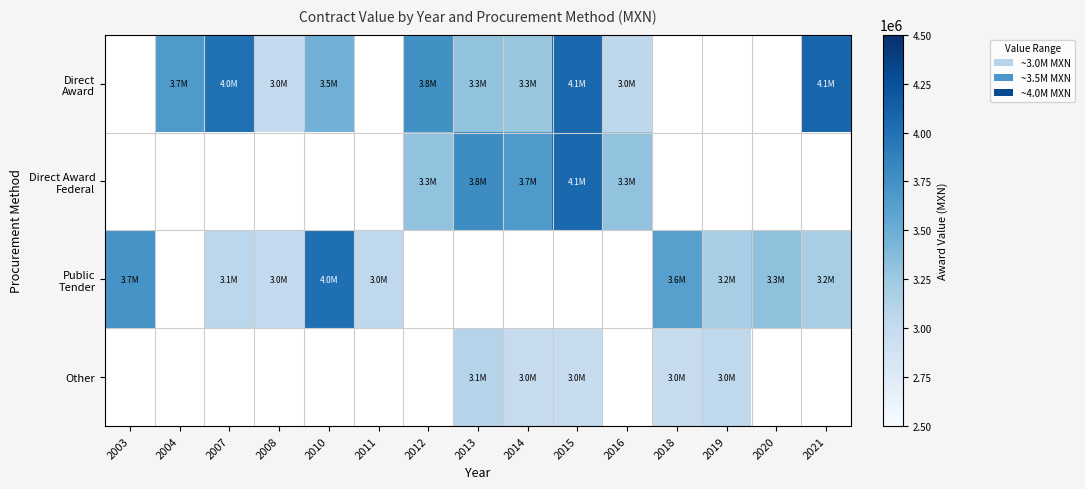

Which category has the lowest value across all series?

2015